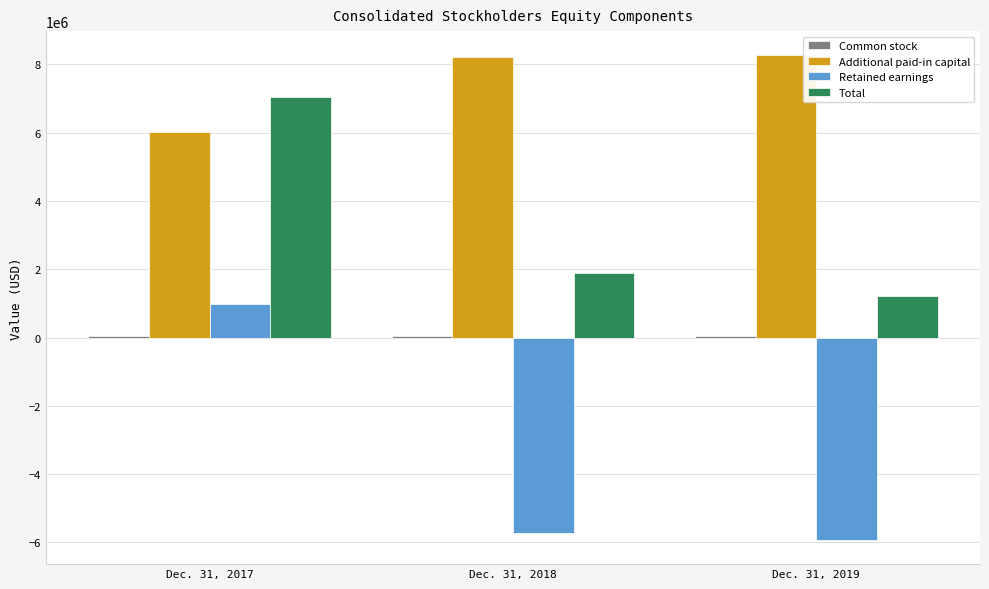

What is the maximum value for Retained earnings?

973764